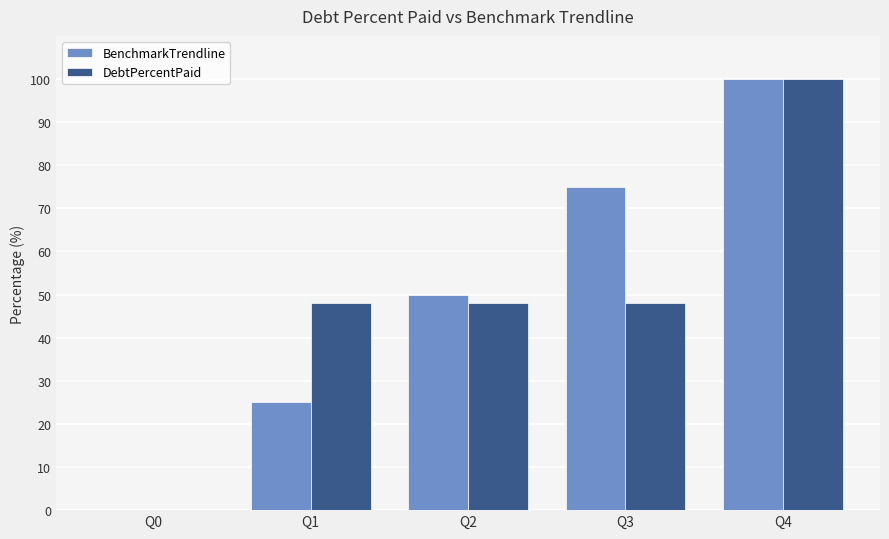

What is the difference between the BenchmarkTrendline values at Q1 and Q2?

25